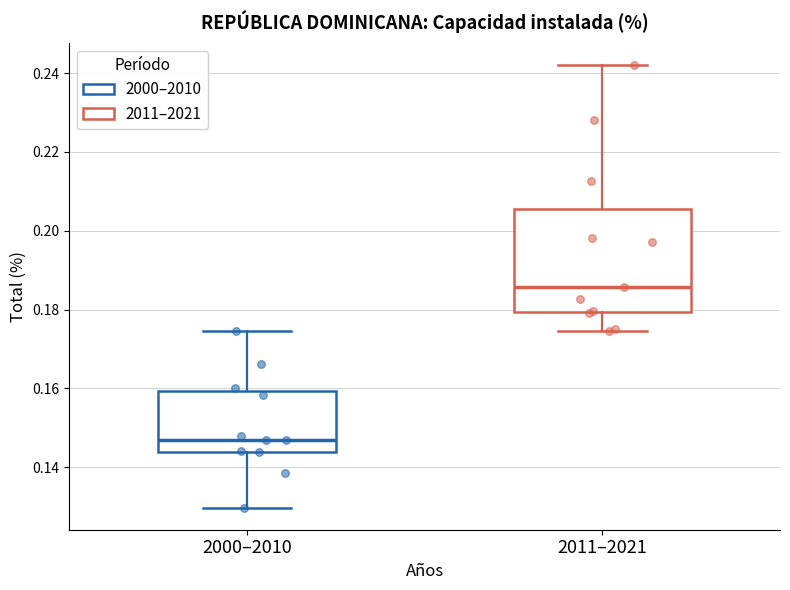

Which box has the highest median line?

2011–2021